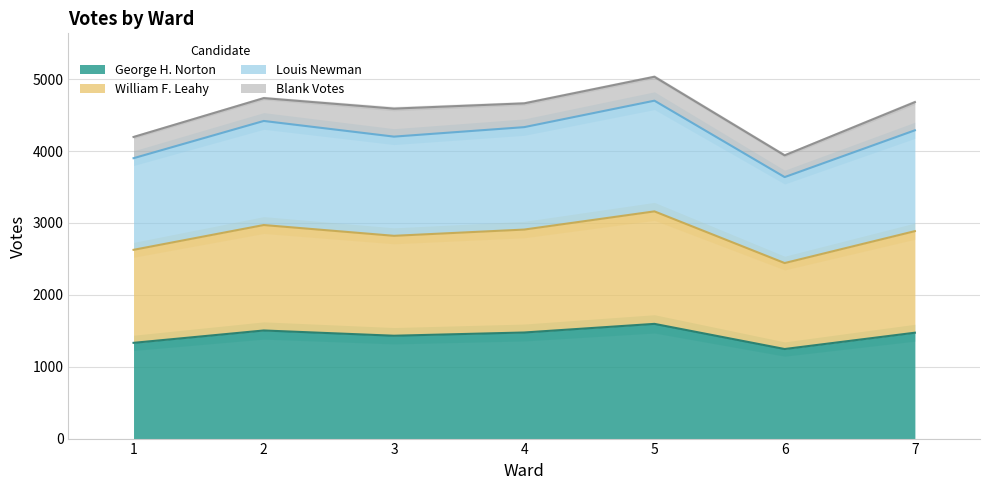

Is the value of William F. Leahy at 2 greater than the value of George H. Norton at 3?

Yes